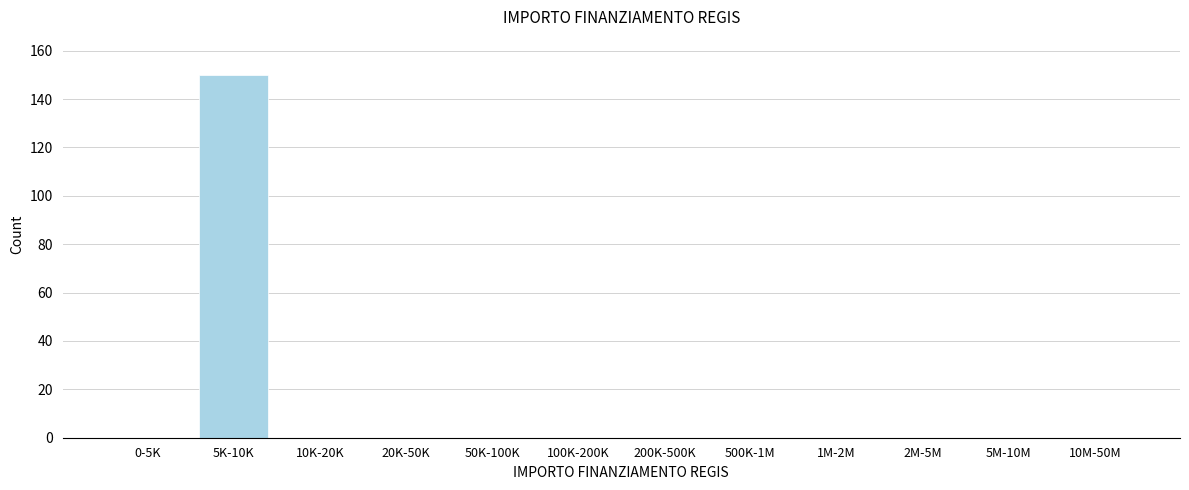

Reading right to left, what are all the values shown in this chart?

10M-50M=0	5M-10M=0	2M-5M=0	1M-2M=0	500K-1M=0	200K-500K=0	100K-200K=0	50K-100K=0	20K-50K=0	10K-20K=0	5K-10K=150	0-5K=0